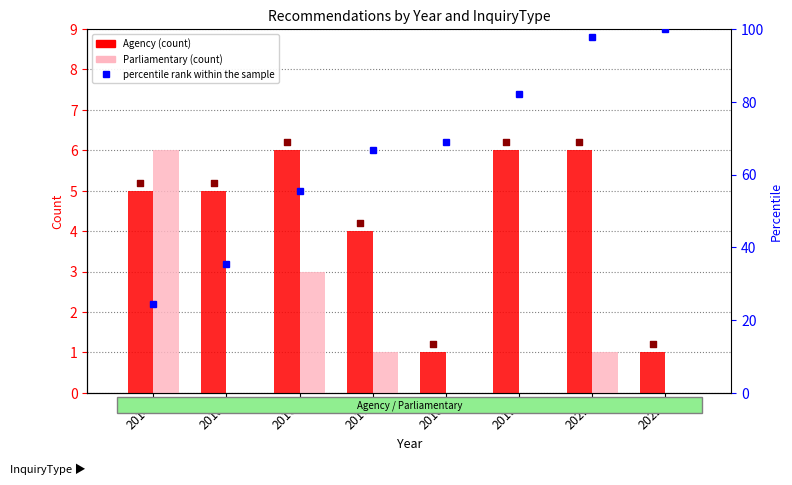

Is the value of percentile rank within the sample at 2017 greater than the value of count marker at 2016?

Yes